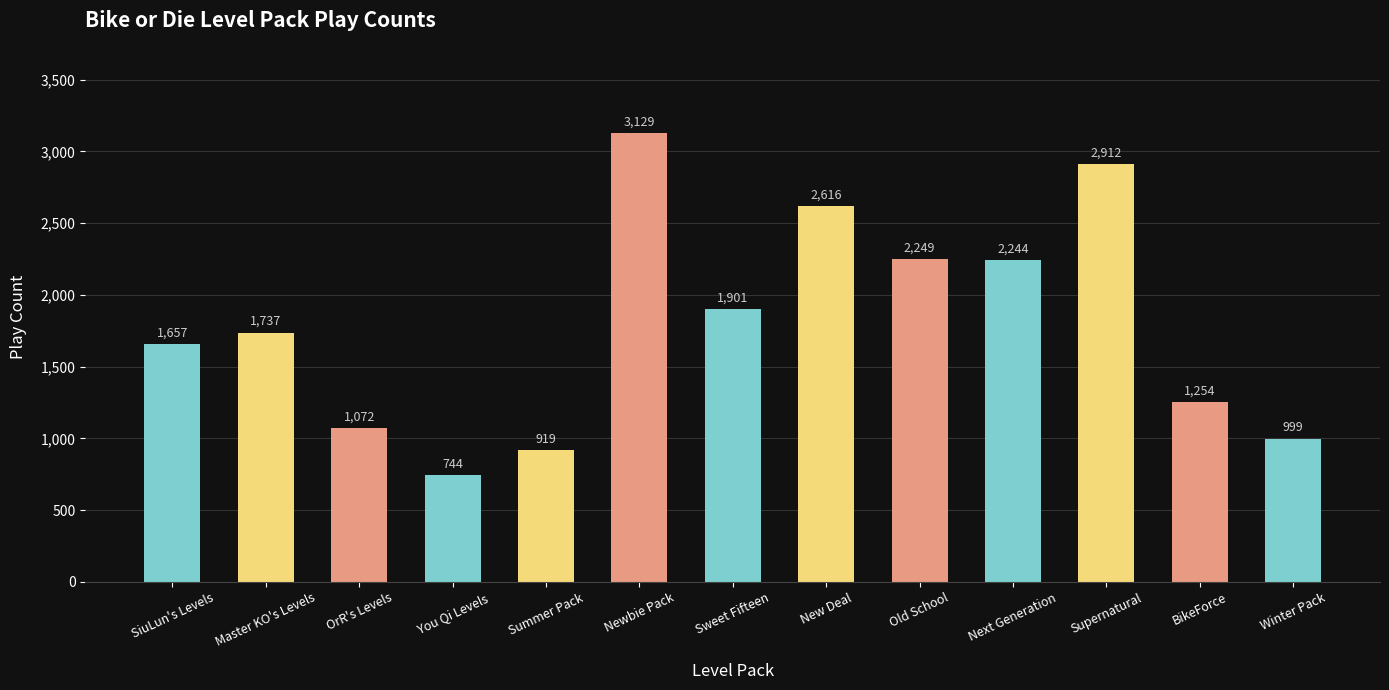

What is the maximum value shown in the chart?

3129